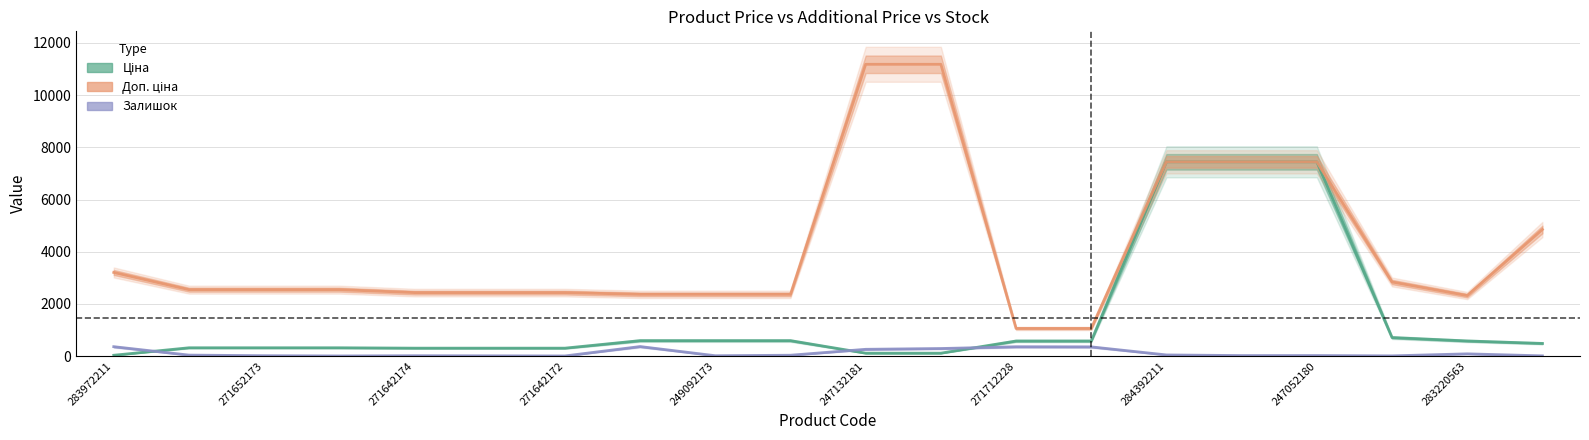

Count the number of data series in this chart.

3